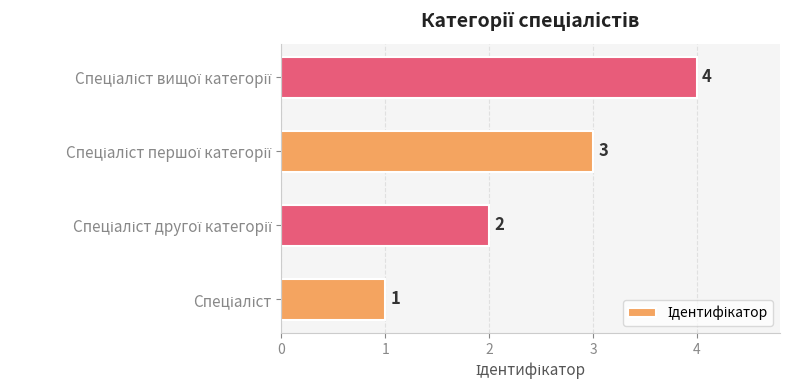

What is the maximum value shown in the chart?

4